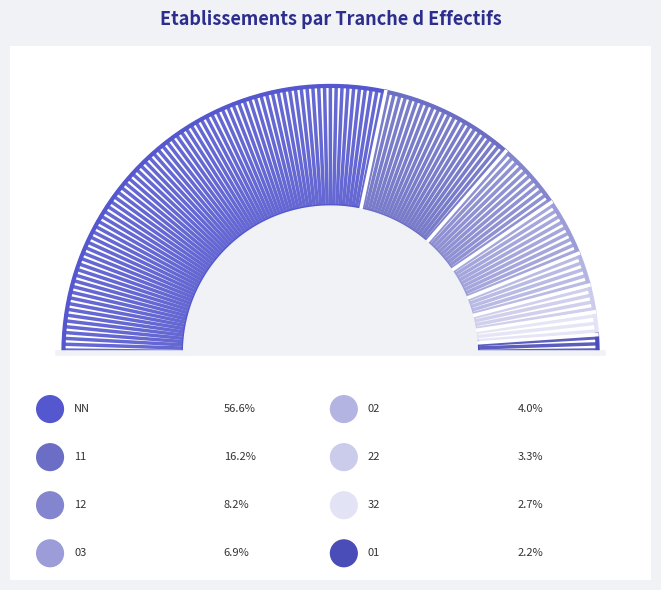

What is the ratio of the value at 22 to the value at 02?

0.8